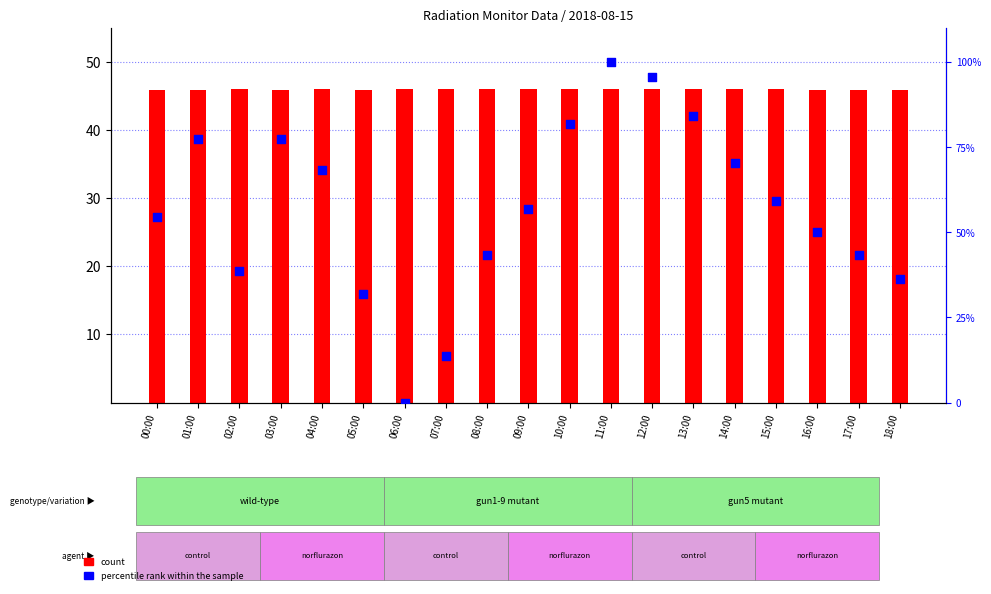

What are all the series names shown in the legend?

count, percentile rank within the sample